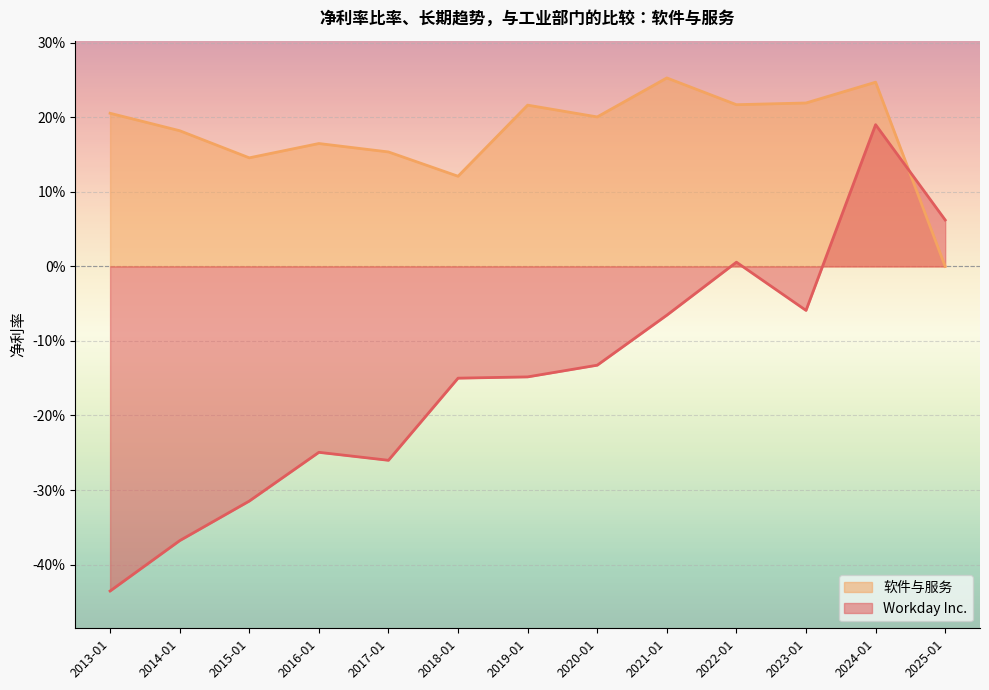

True or false: Workday Inc. and 软件与服务 cross at least once.

True